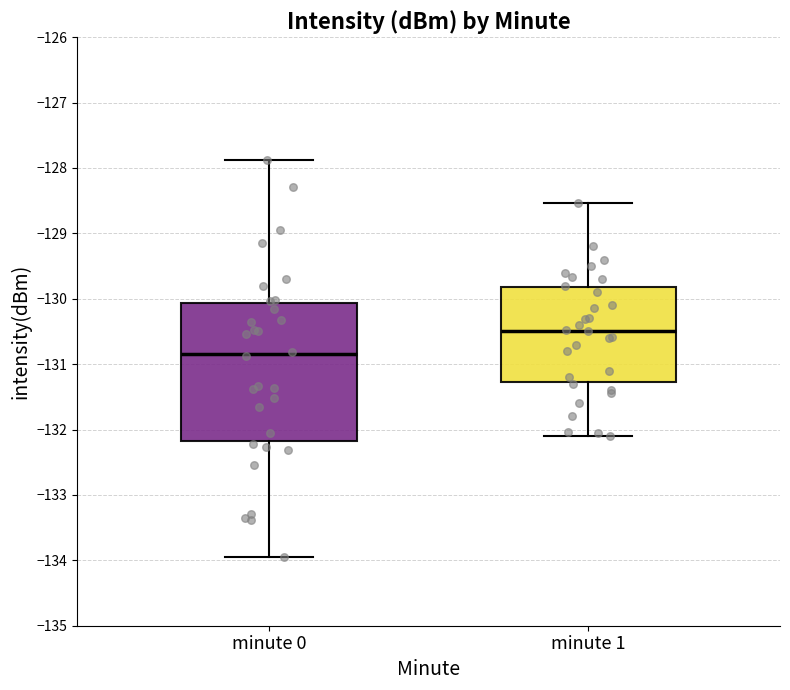

Which box is the tallest, from its lower edge to its upper edge?

minute 0